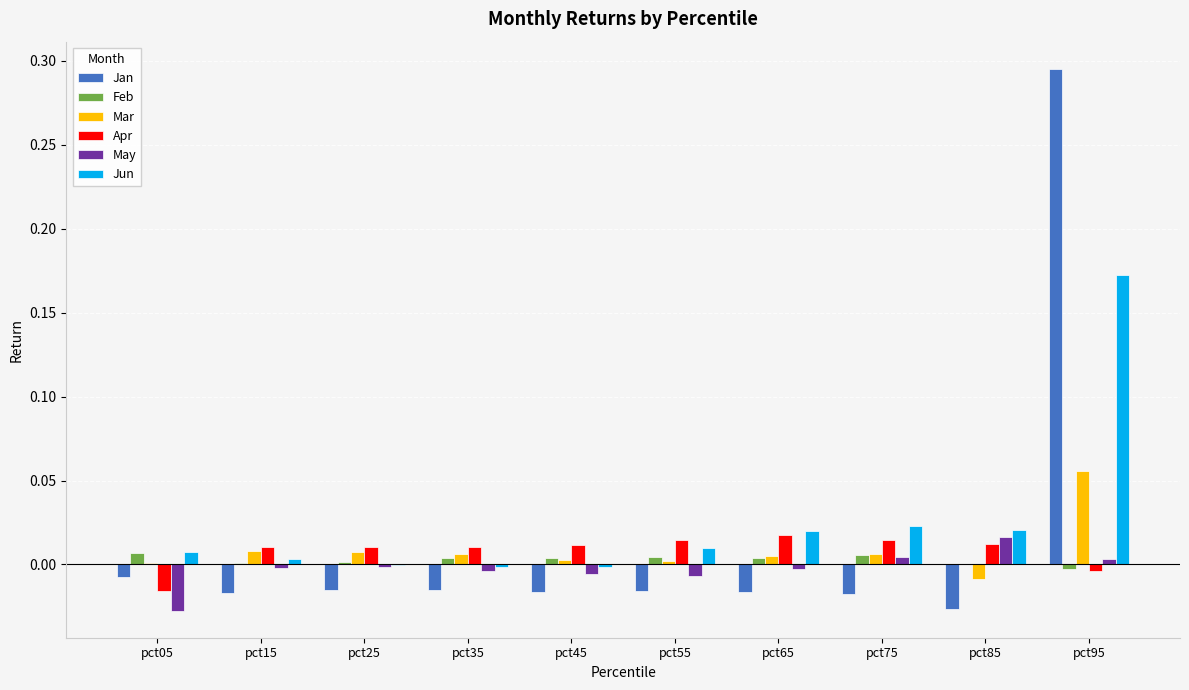

True or false: Feb has a value of 0.0 at pct05.

True